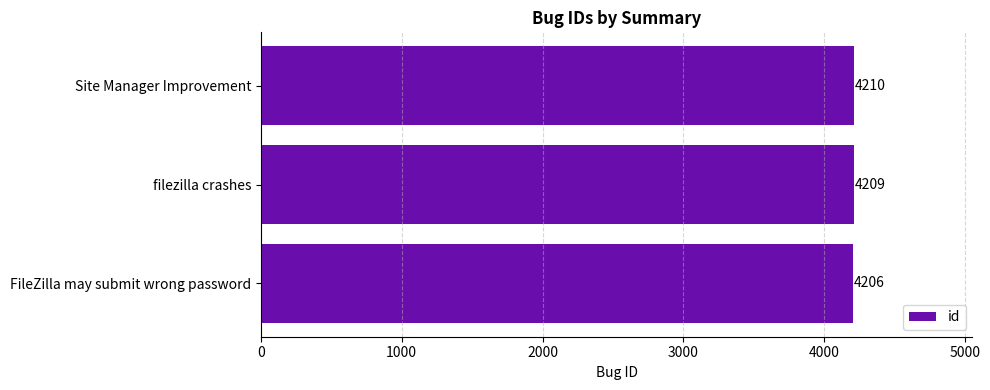

What is the difference between the values at FileZilla may submit wrong password and Site Manager Improvement?

4